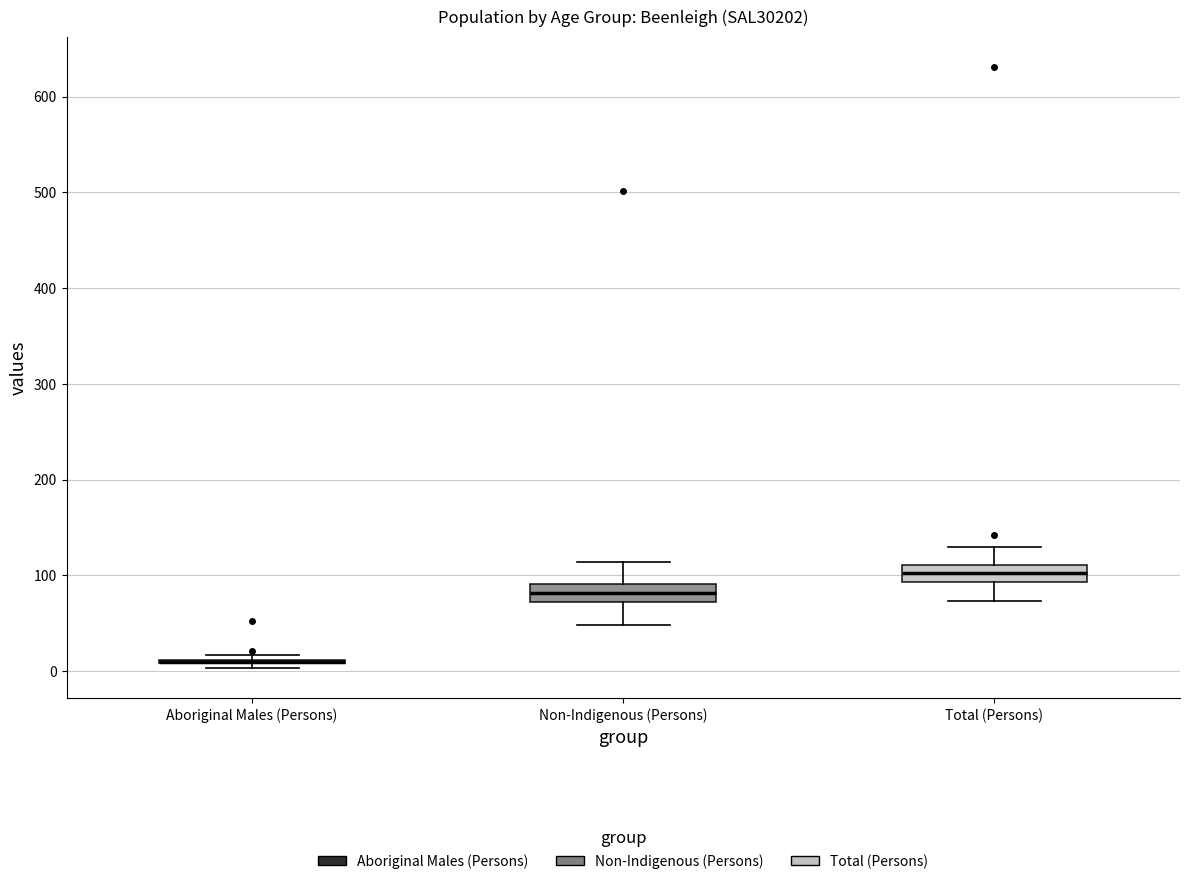

Where does the lower whisker of the box for Total (Persons) end on the y-axis? The values are not printed on the chart, so give them approximately, as read against the axis.

70